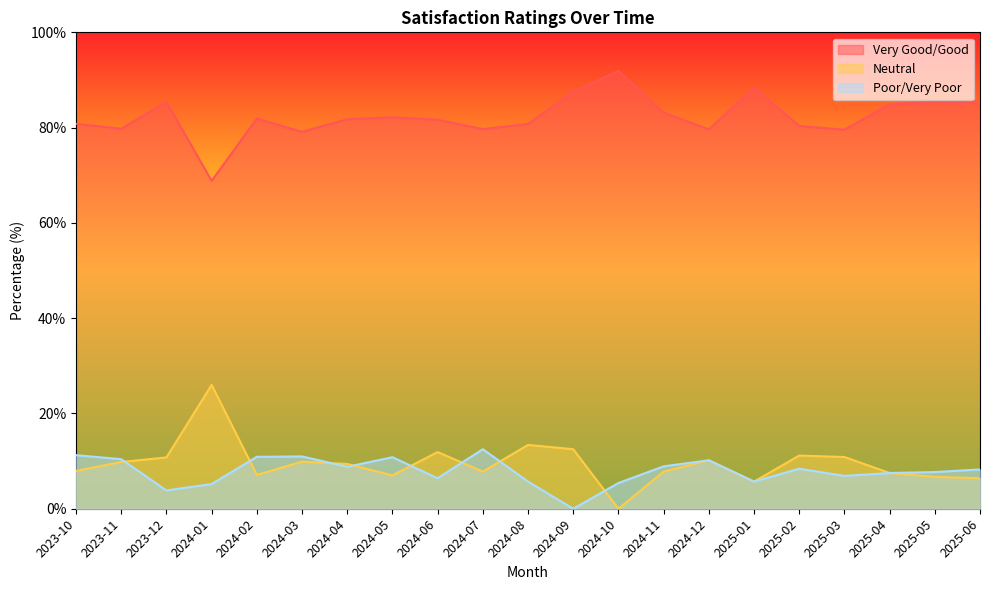

True or false: Neutral has more than 1 interior local peaks.

True